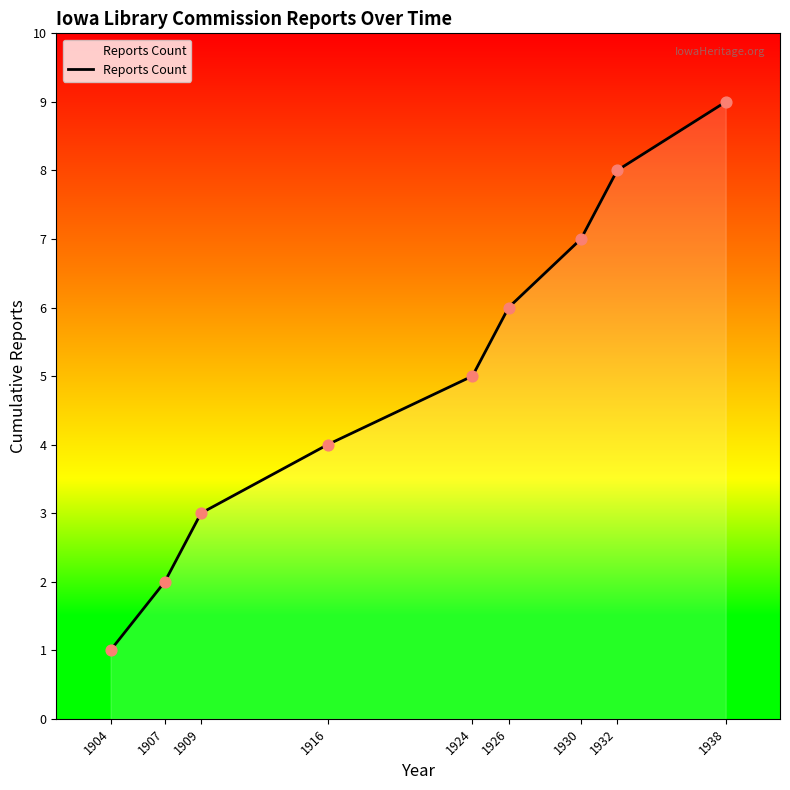

What is the ratio of the value at 1938 to the value at 1909?

3.0